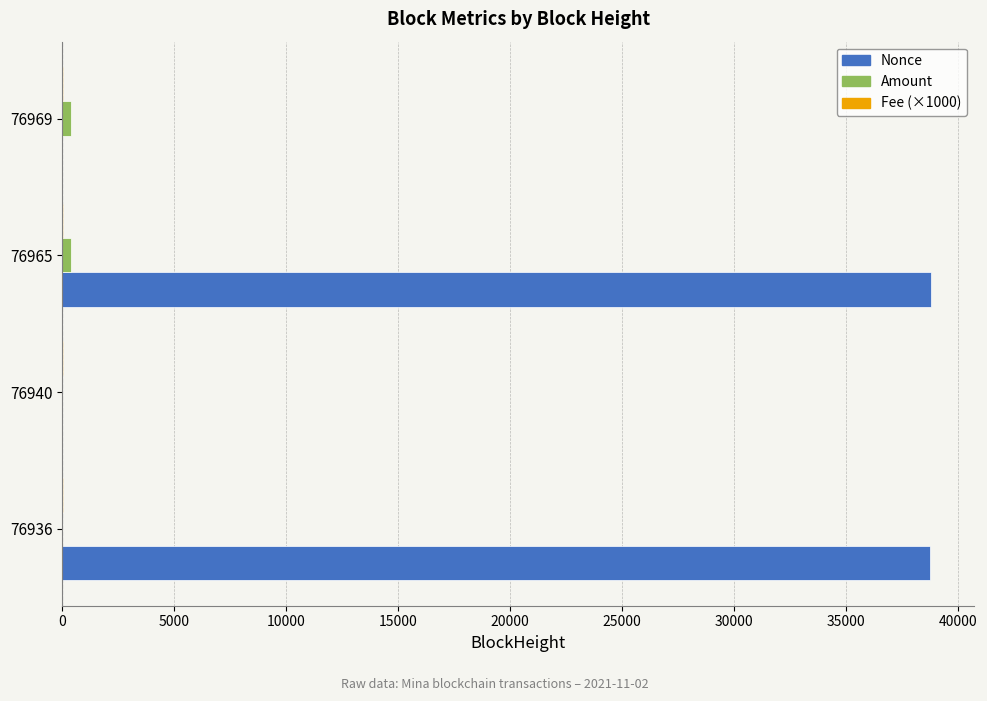

What is the greatest value displayed?

38761.0